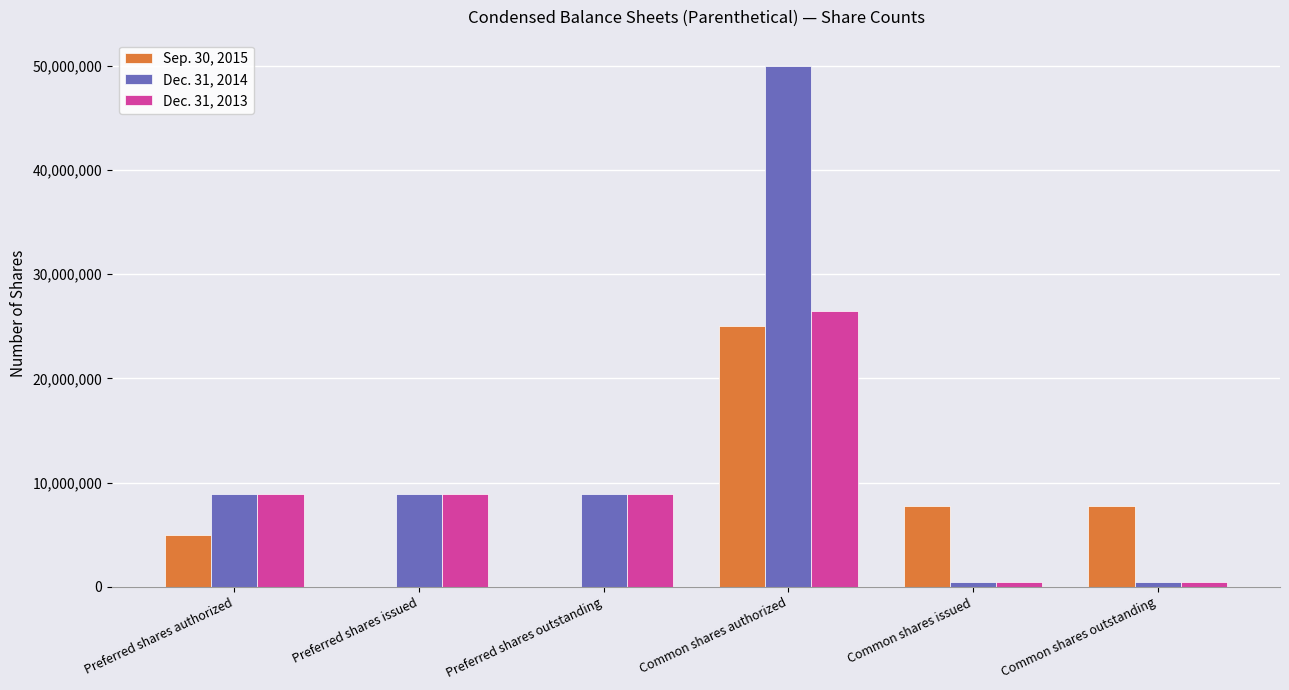

Is the value of Dec. 31, 2013 at Preferred shares authorized greater than the value of Sep. 30, 2015 at Preferred shares authorized?

Yes